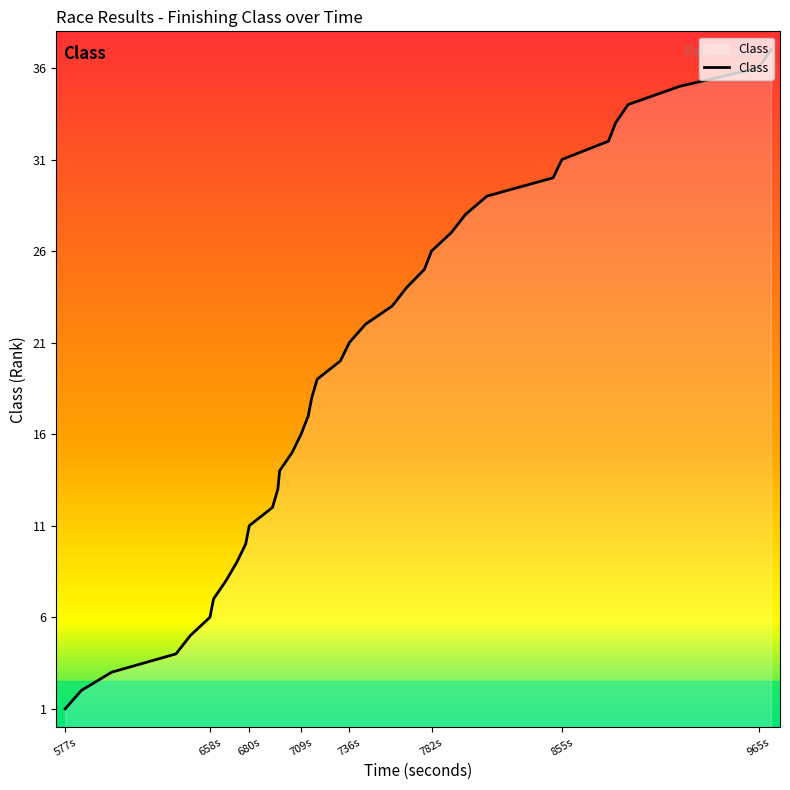

What is the difference between the maximum and minimum values?

36